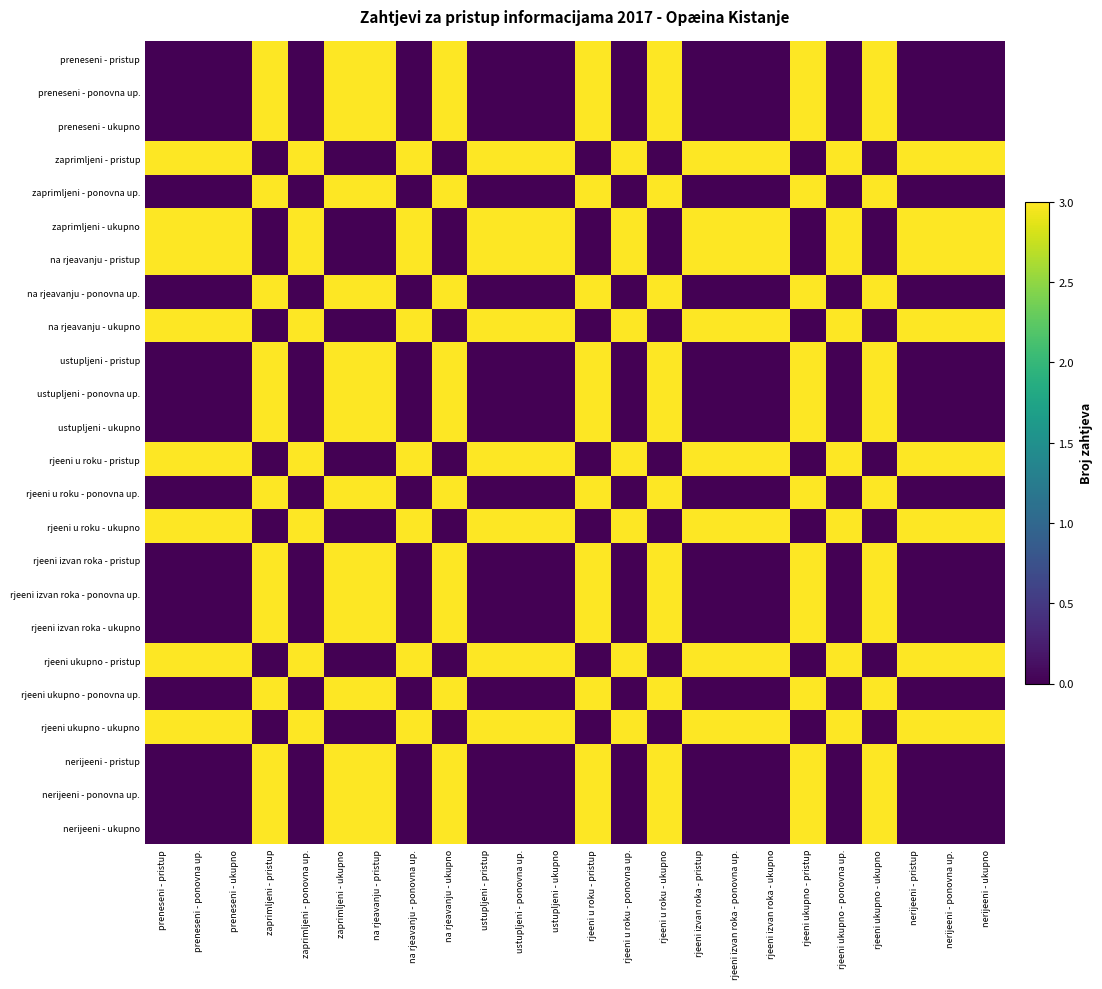

Which series changed the most between zaprimljeni - pristup and rjeeni u roku - ponovna up.?

preneseni - pristup